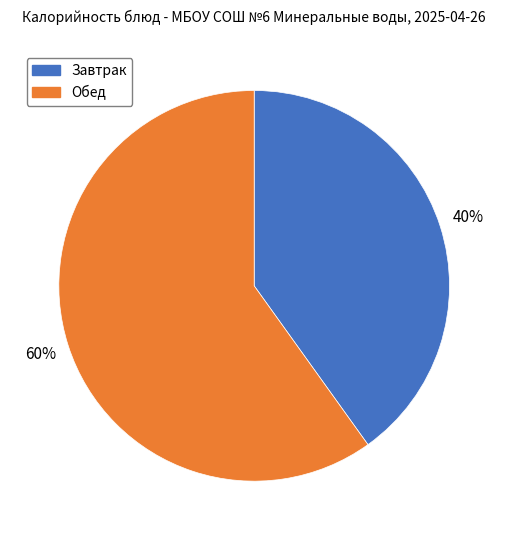

The Завтрак slice represents 35% of the pie. True or false?

False